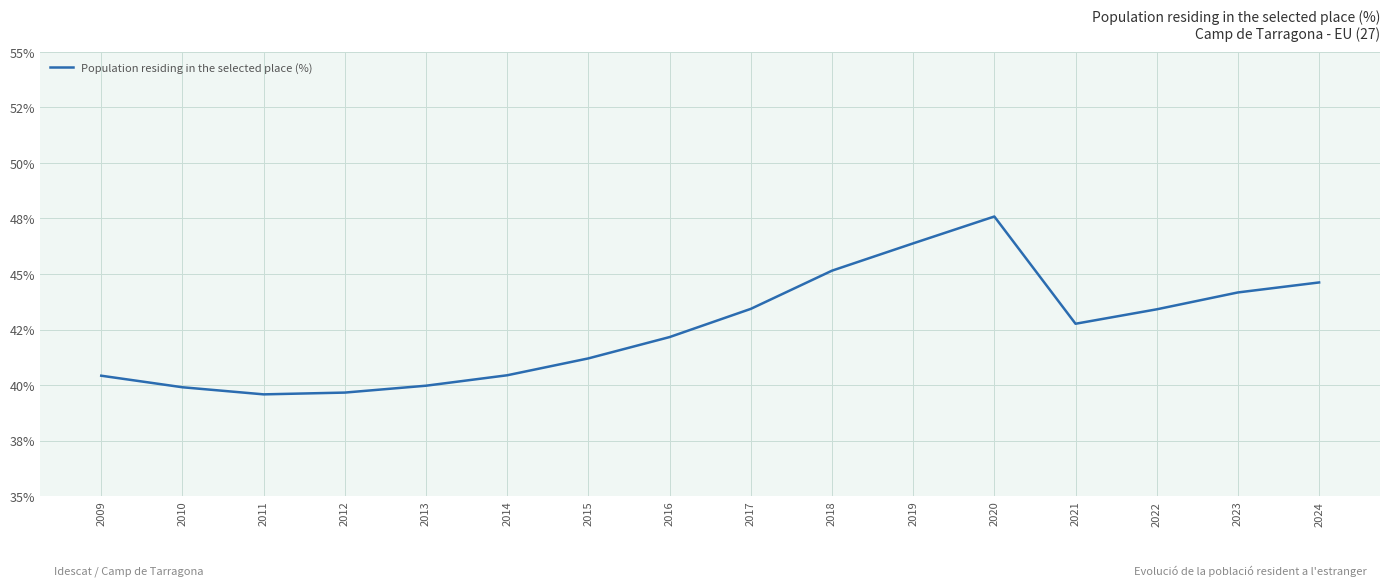

Where is the data nearest to the value 43?

2021